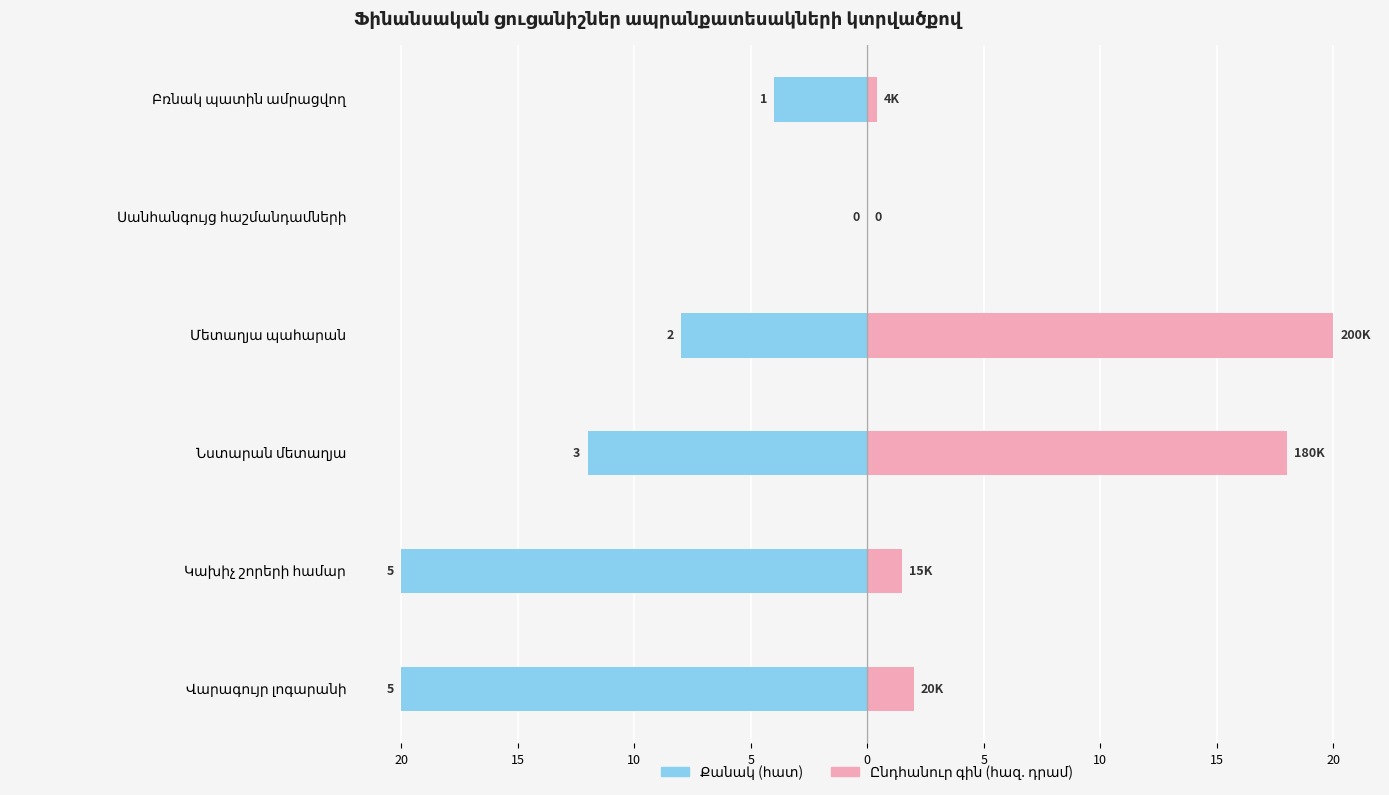

What is the sum of the Ընդհանուր գին (հազ. դրամ) values at Նստարան մետաղյա and Կախիչ շորերի համար?

19.5